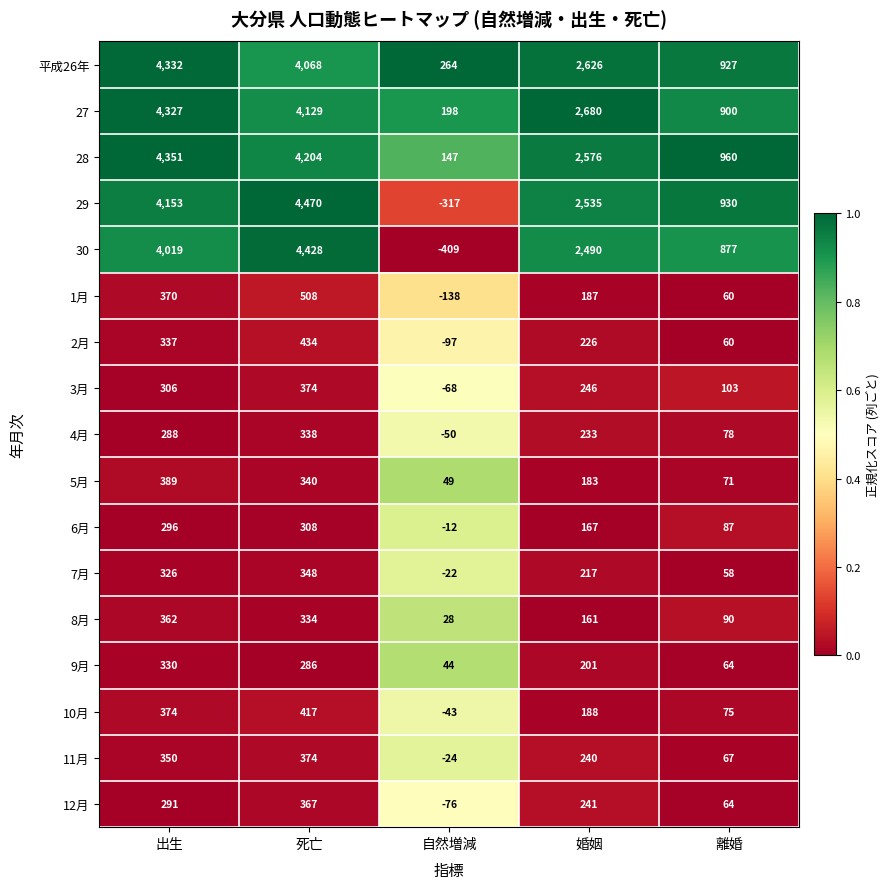

Rank the series at 自然増減 from lowest to highest value.

30, 29, 1月, 2月, 12月, 3月, 4月, 10月, 11月, 7月, 6月, 8月, 9月, 5月, 28, 27, 平成26年